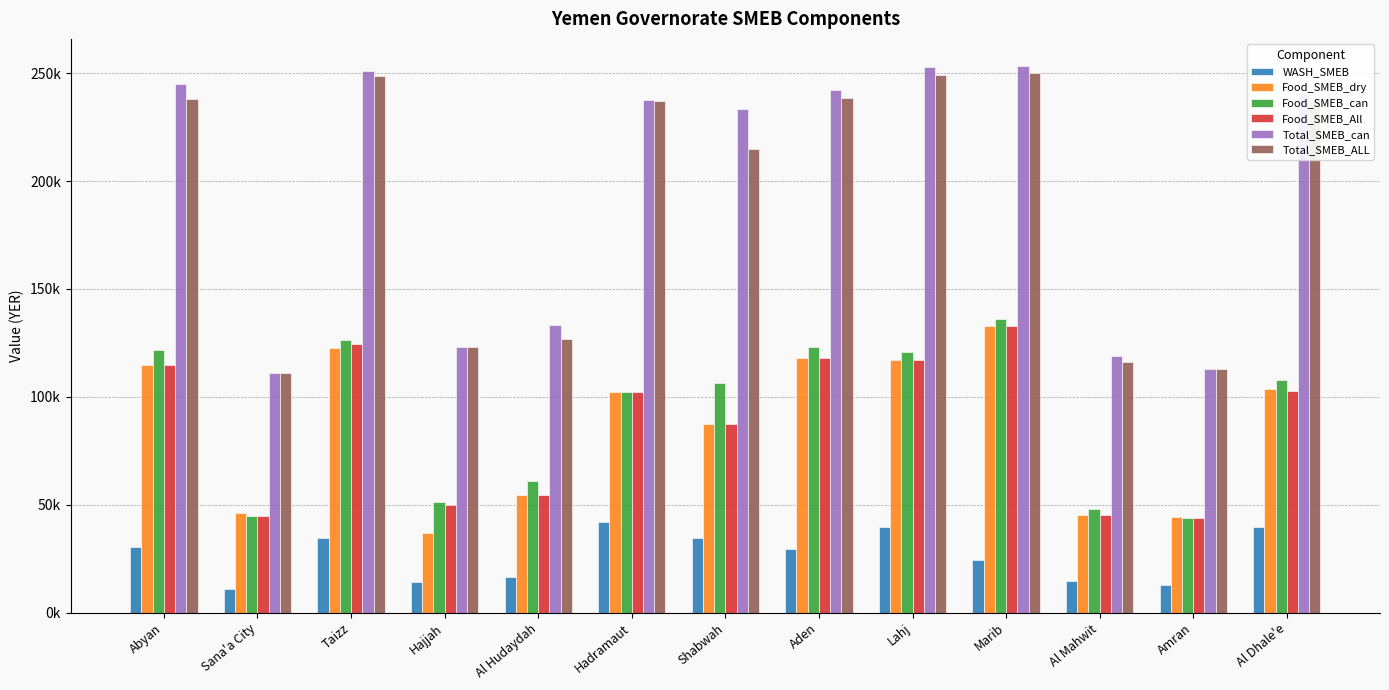

Are the bars grouped side by side (vs. stacked)?

Yes